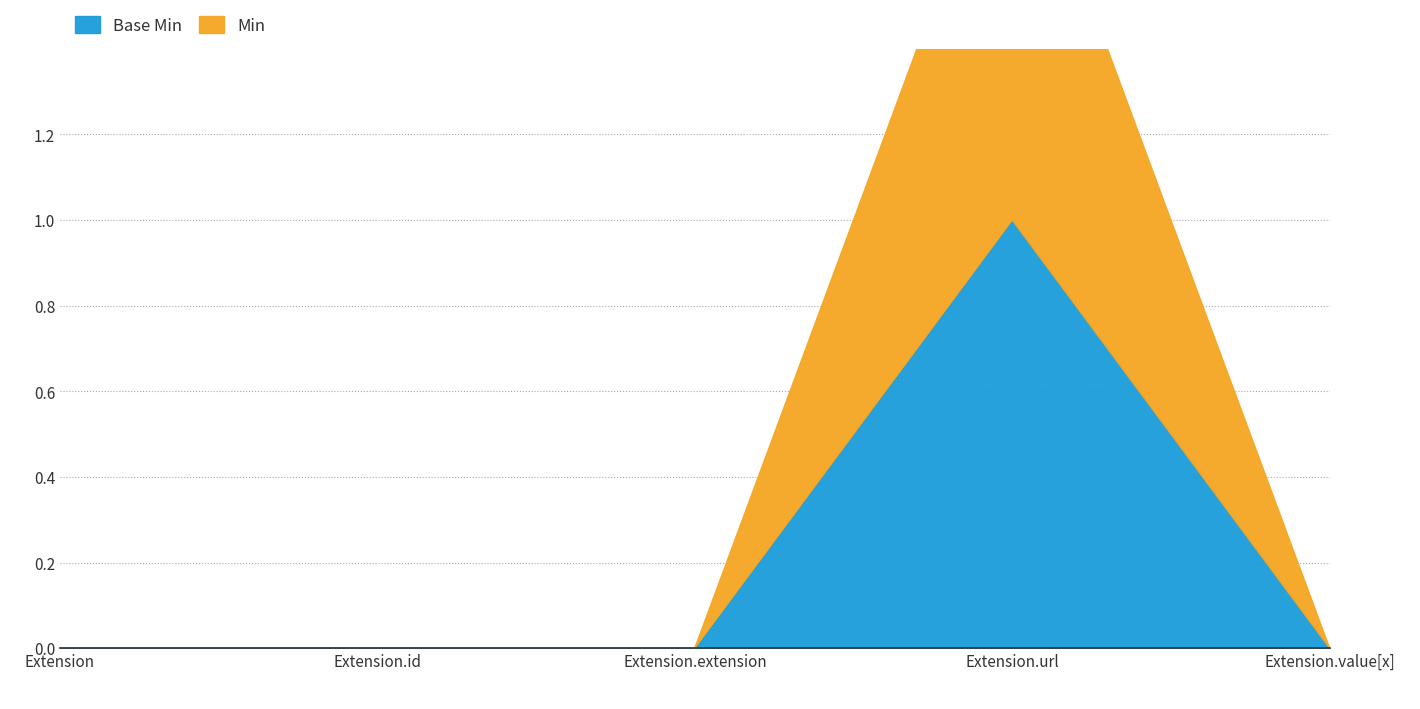

Is it true that Min equals -1 at Extension.extension?

False